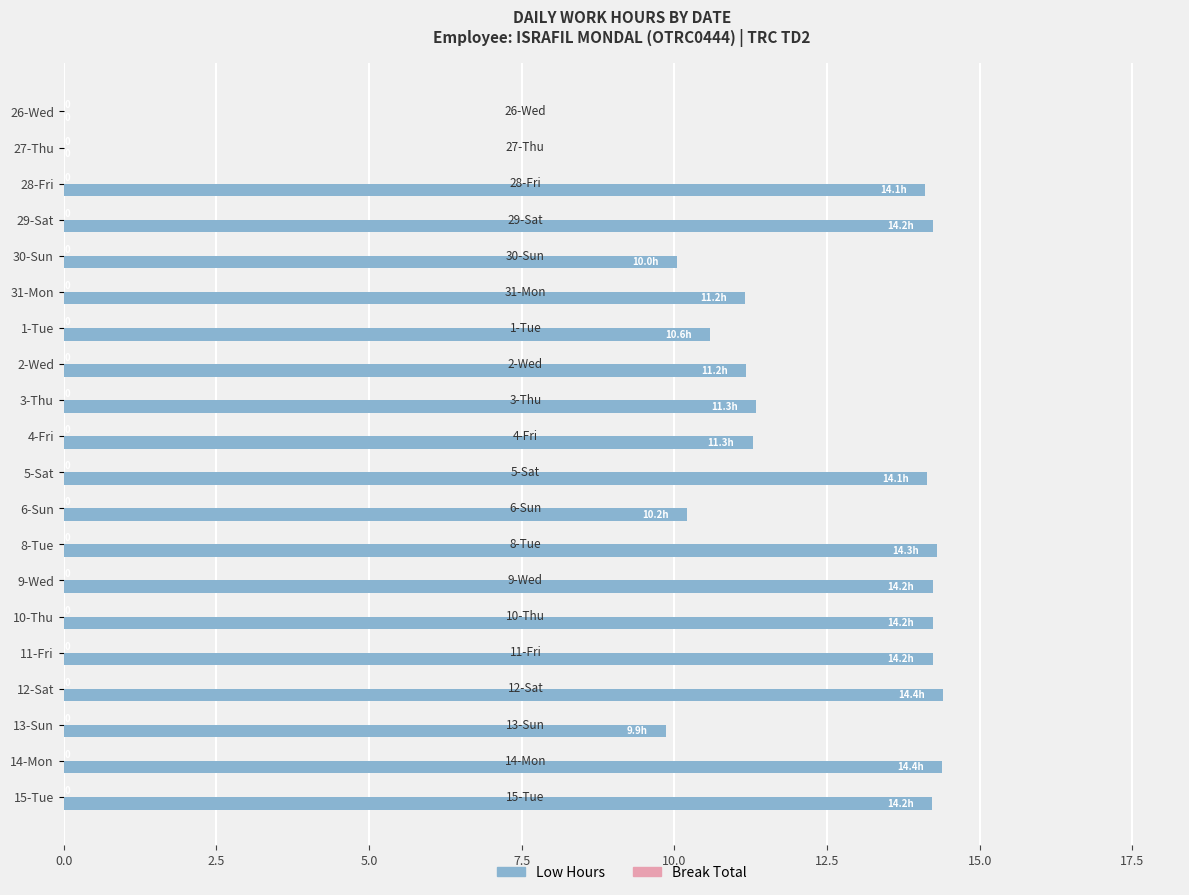

What is the greatest value displayed?

14.4